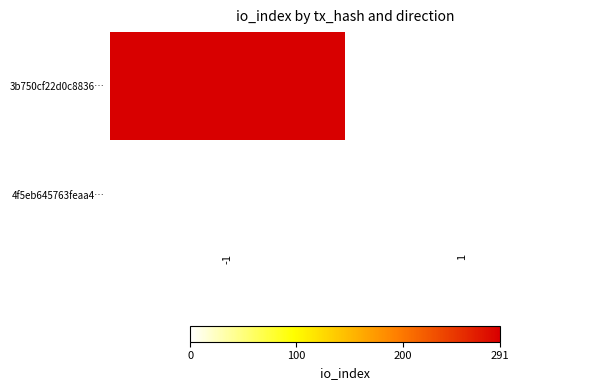

Reading right to left, list all the values displayed in this chart.

3b750cf22d0c883606bdc7c90c02652b1749ec5: 1=0	-1=291
4f5eb645763feaa4c7a24369e8ca737a7613ee6: 1=0	-1=0